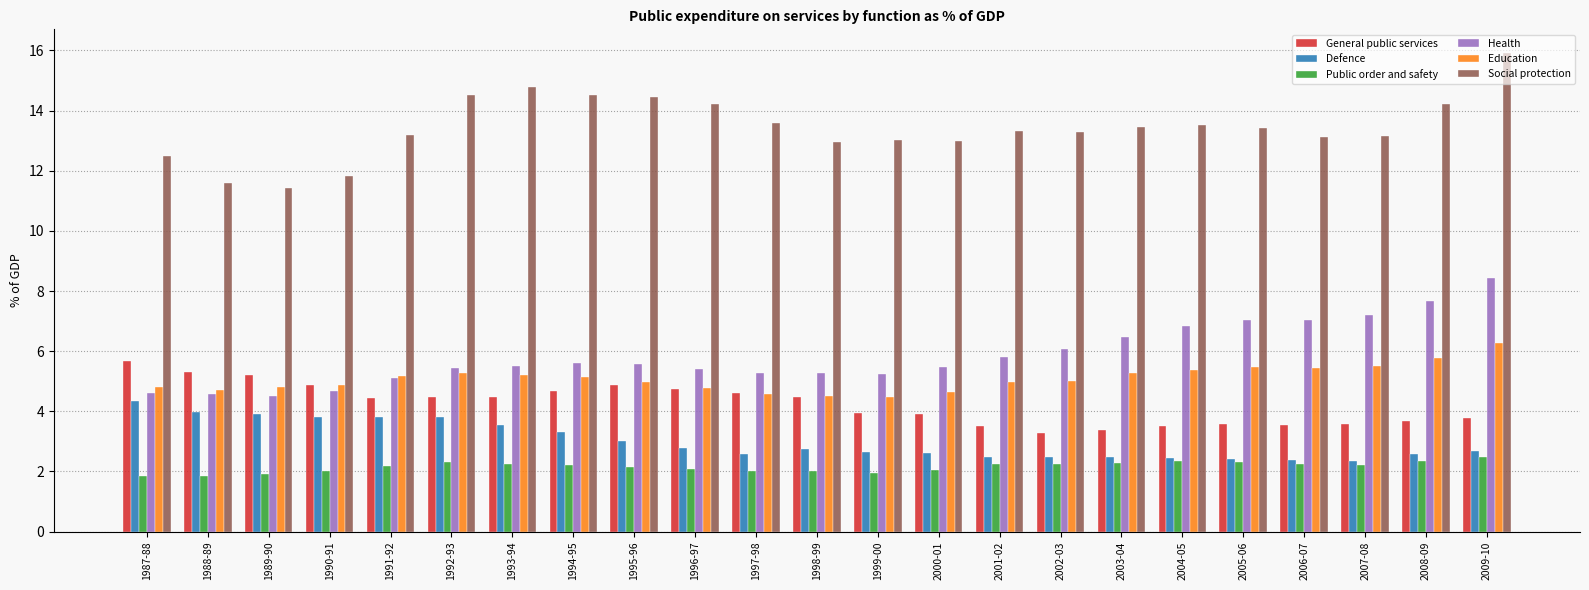

True or false: Health has a value of 6.5 at 2003-04.

True